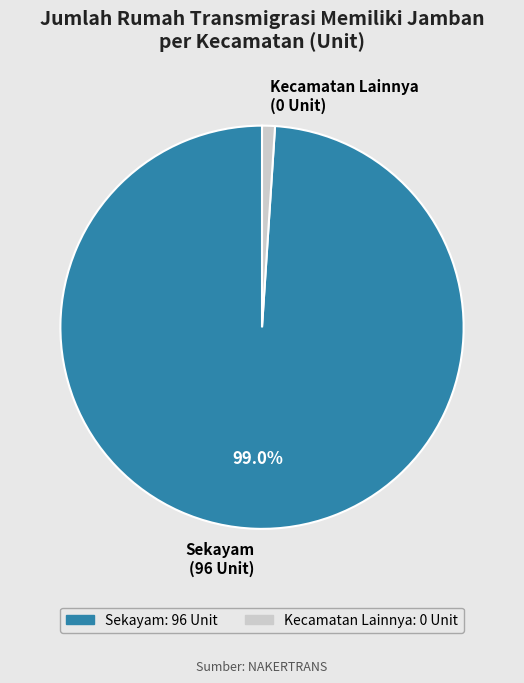

Rank the categories by value from highest to lowest.

Sekayam (96 Unit), Kecamatan Lainnya (0 Unit)